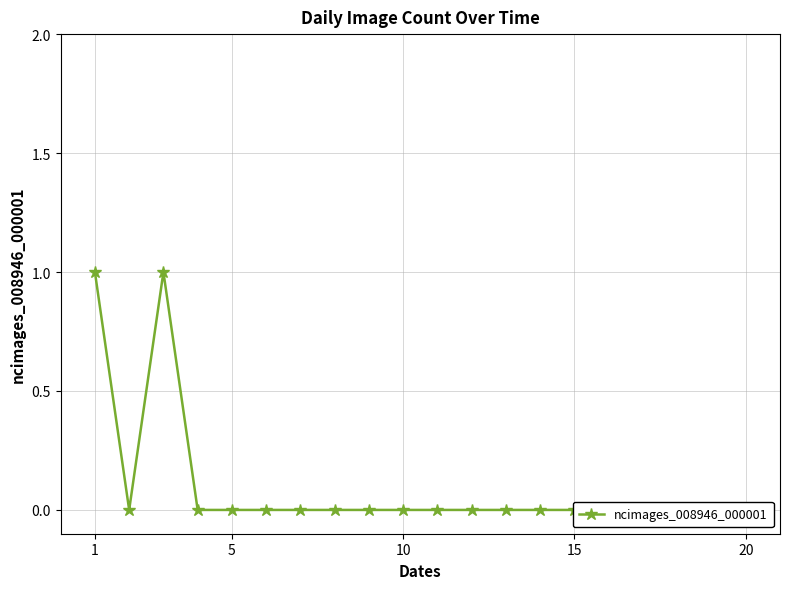

Does the chart display data point markers on the line(s)?

Yes